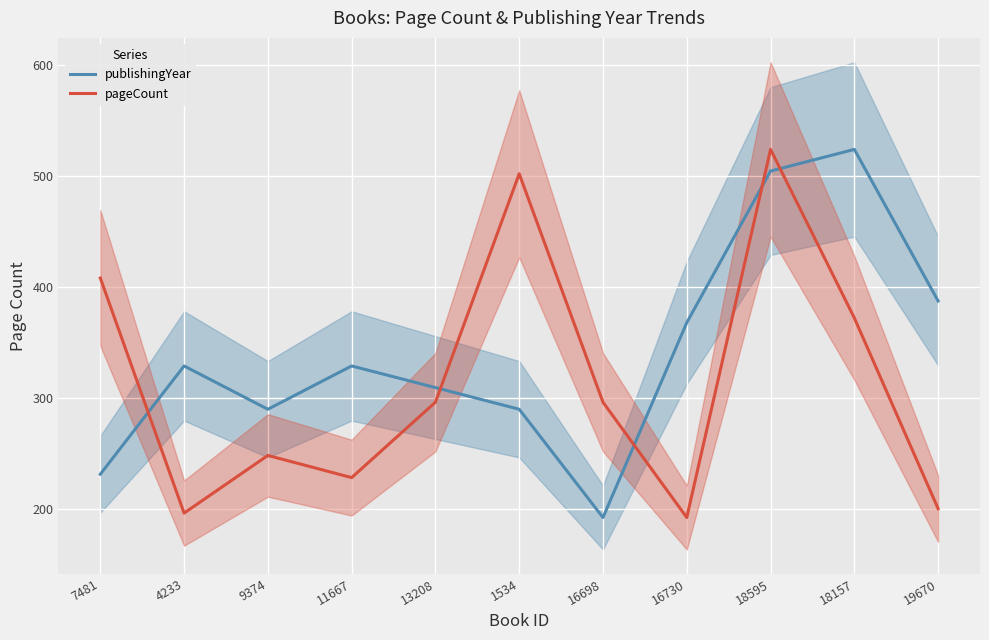

How many times do publishingYear and pageCount cross each other?

5